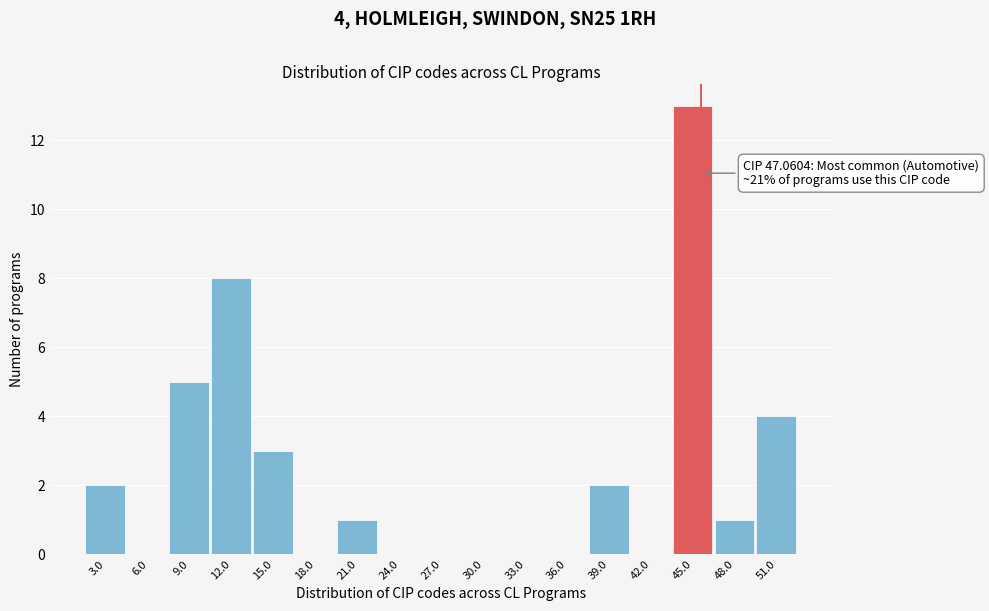

Reading left to right, transcribe all the data shown in this chart.

3.0=2	6.0=0	9.0=5	12.0=8	15.0=3	18.0=0	21.0=1	24.0=0	27.0=0	30.0=0	33.0=0	36.0=0	39.0=2	42.0=0	45.0=13	48.0=1	51.0=4